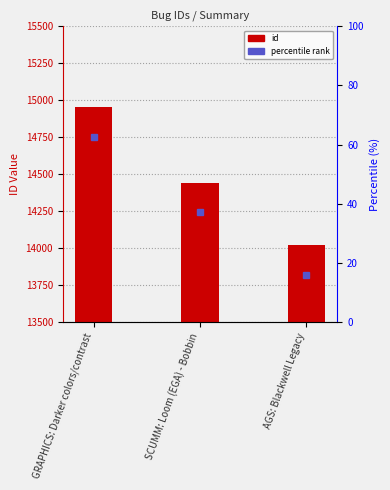

What is the difference between the maximum and minimum values?

934